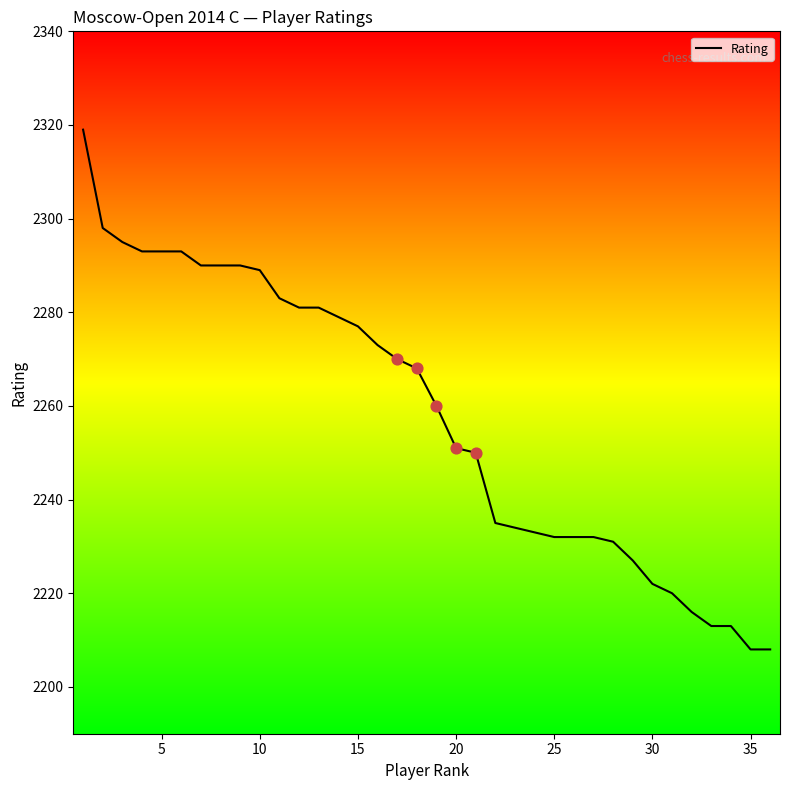

What is the minimum value shown in the chart?

2208